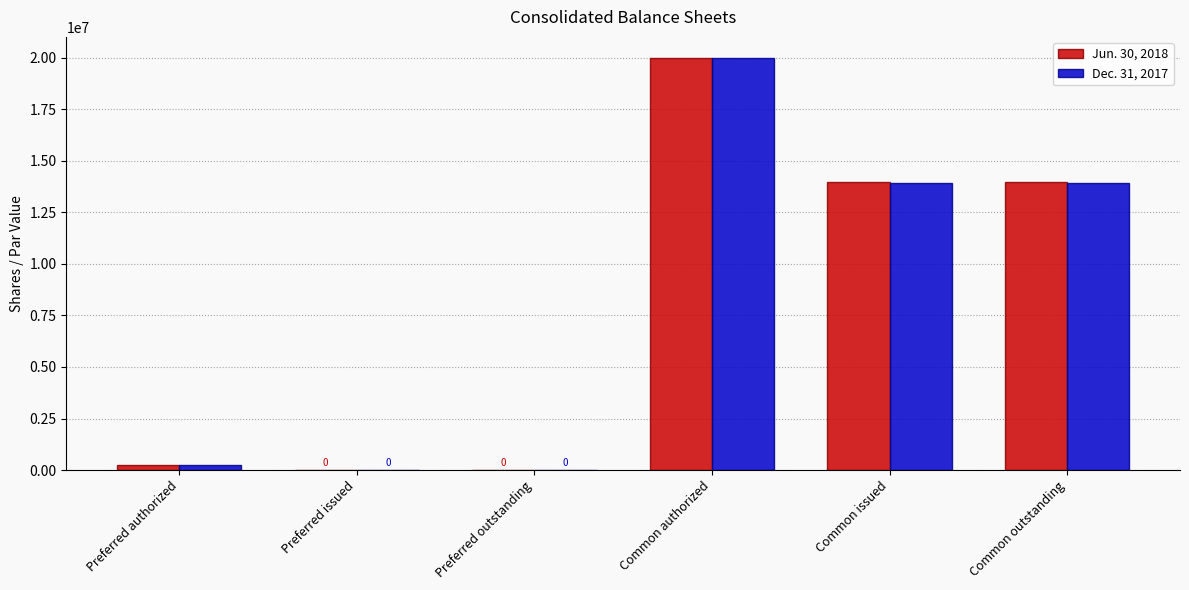

Is the value of Dec. 31, 2017 at Preferred authorized greater than the value of Jun. 30, 2018 at Common outstanding?

No